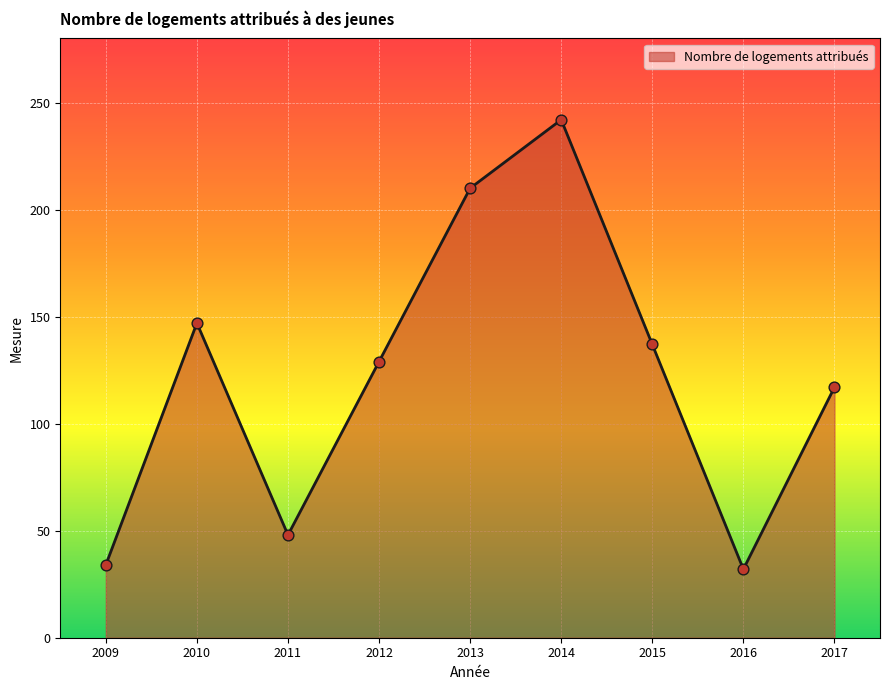

Approximately how many times larger is the value at 2015 compared to 2013?

0.7